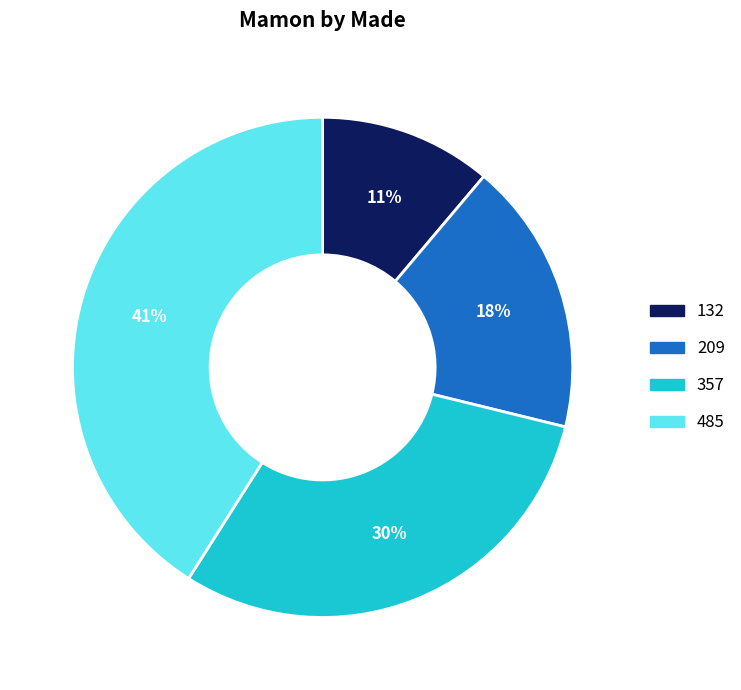

What is the ratio of the value at 357 to the value at 132?

2.7